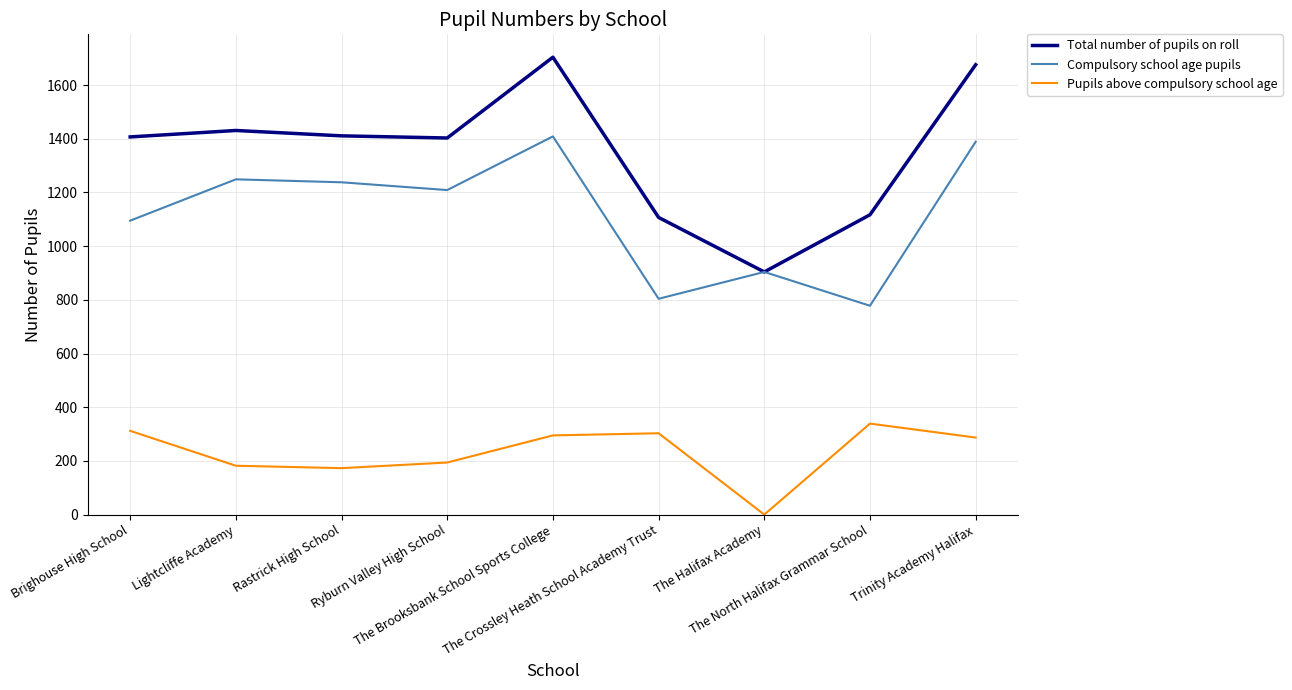

True or false: Pupils above compulsory school age and Total number of pupils on roll cross at least once.

False